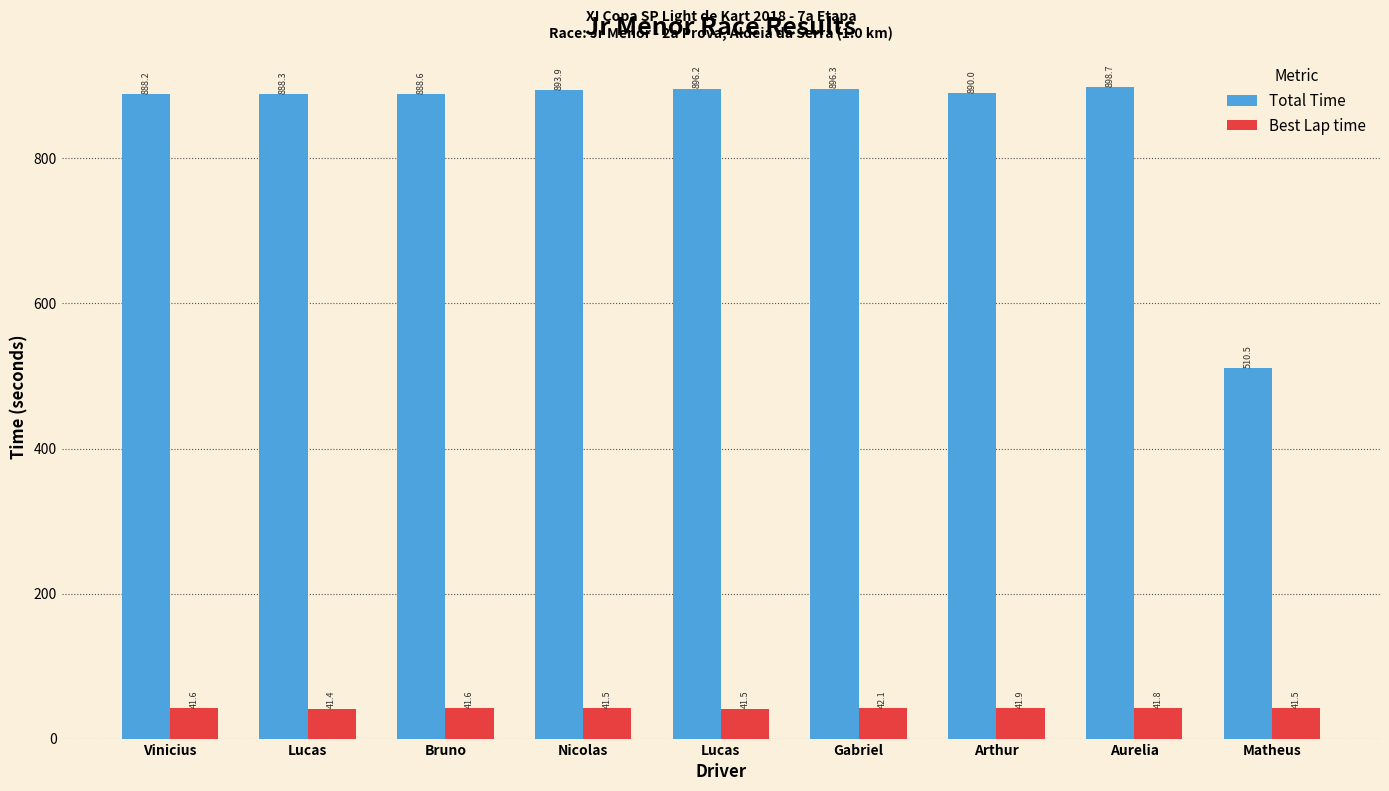

What is the highest value of the Best Lap time series?

42.1